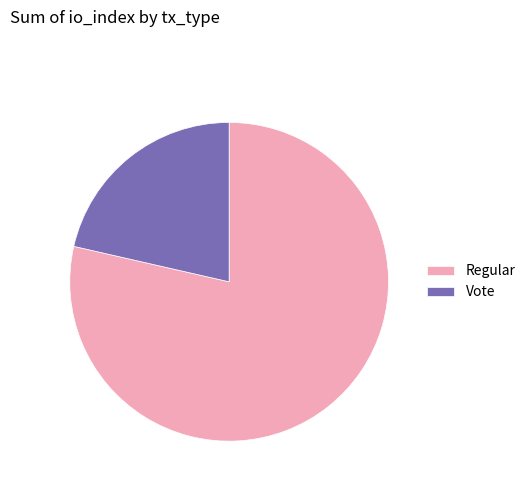

Which category has the smallest portion of the pie?

Vote